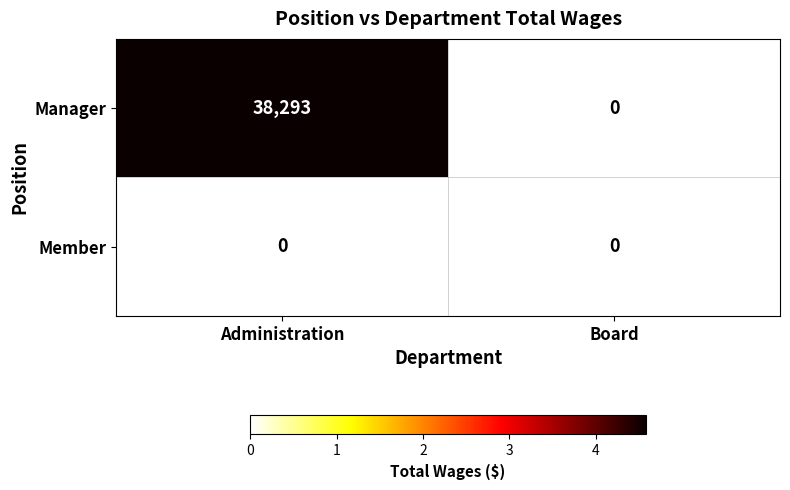

Count the number of categories in the chart.

2